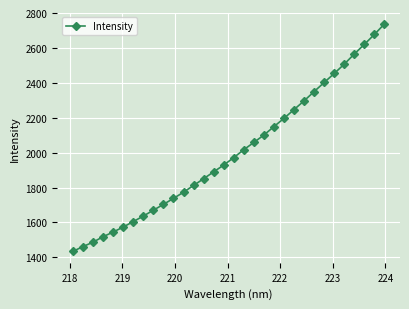

Does the chart have visible grid lines?

Yes